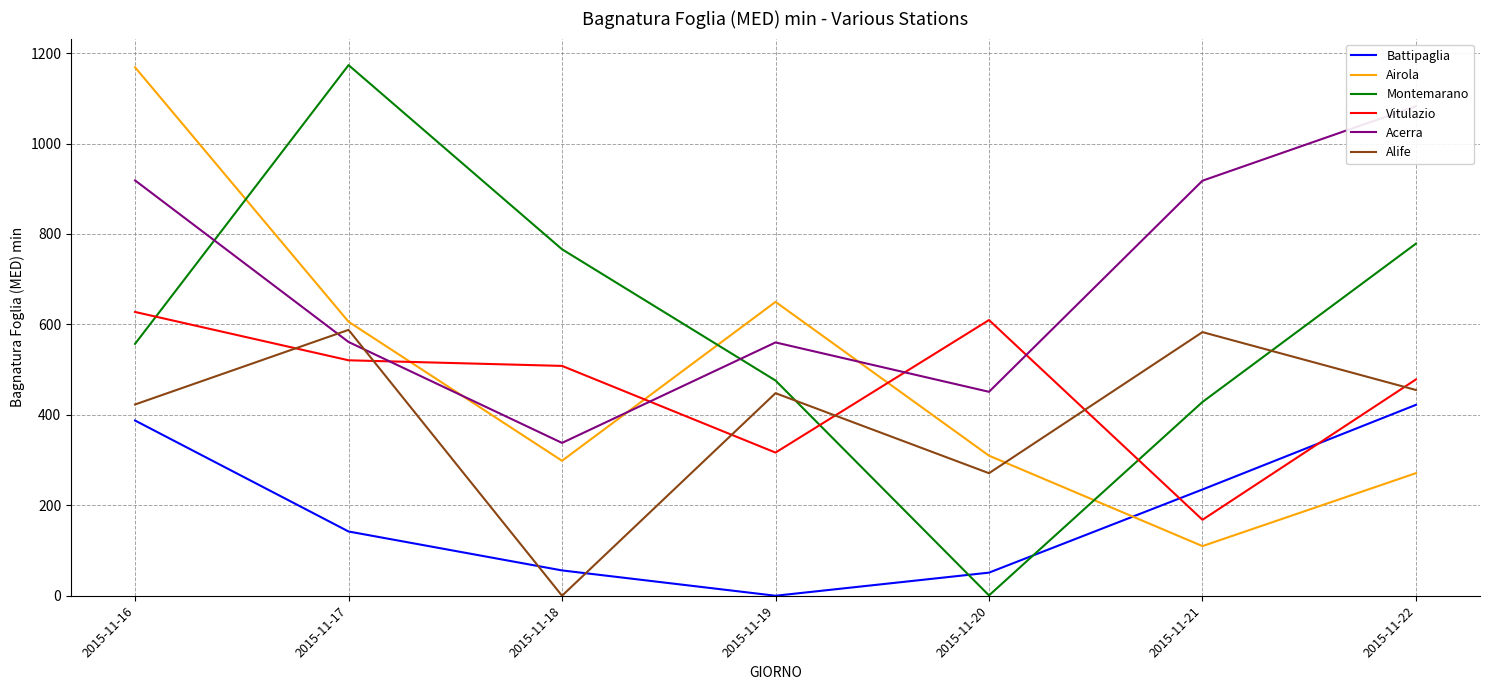

True or false: Acerra has more than 2 interior local peaks.

False